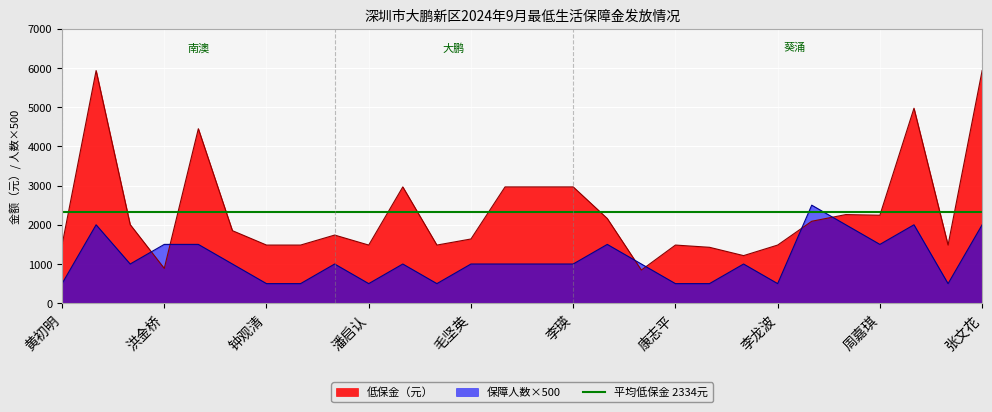

Reading left to right, transcribe all the data shown in this chart.

低保金（元）: 1483	5932	2005	888	4449	1850	1483	1483	1738	1483	2966	1483	1638	2966	2966	2966	2160	846	1483	1426	1214	1483	2090	2260	2244	4972	1483	5932
保障人数: 500	2000	1000	1500	1500	1000	500	500	1000	500	1000	500	1000	1000	1000	1000	1500	1000	500	500	1000	500	2500	2000	1500	2000	500	2000